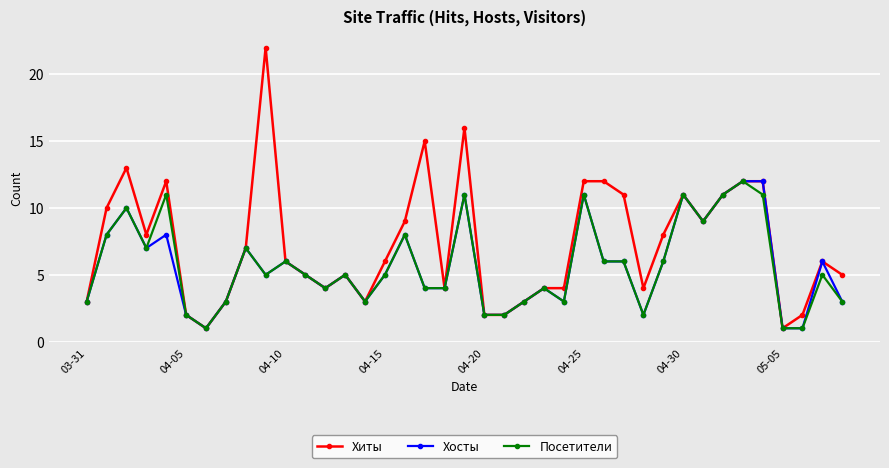

What is the value of the Хосты point at the 25th from the left?

3